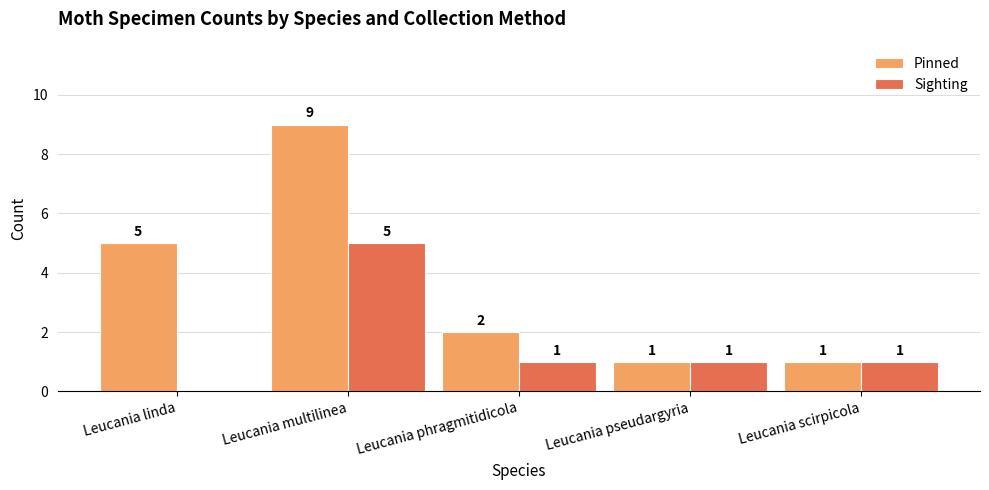

How many data points does each series have?

5